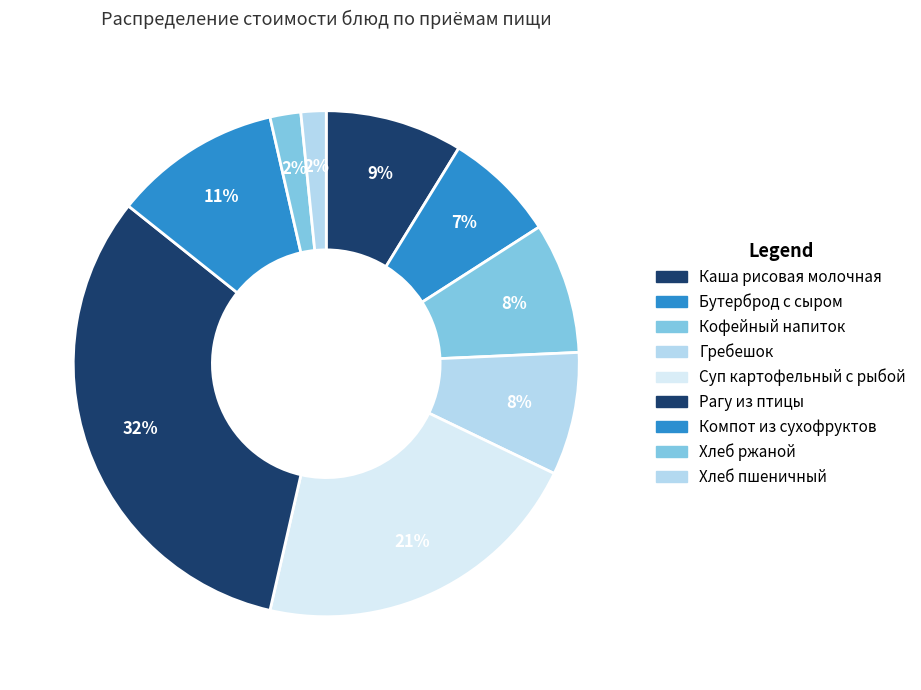

How many segments does this pie chart have?

9